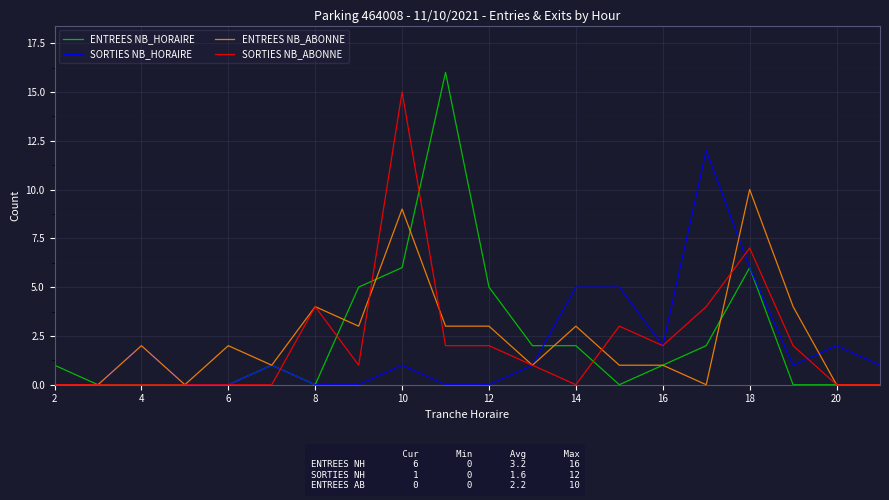

Which series has the largest range (max minus min)?

ENTREES NB_HORAIRE